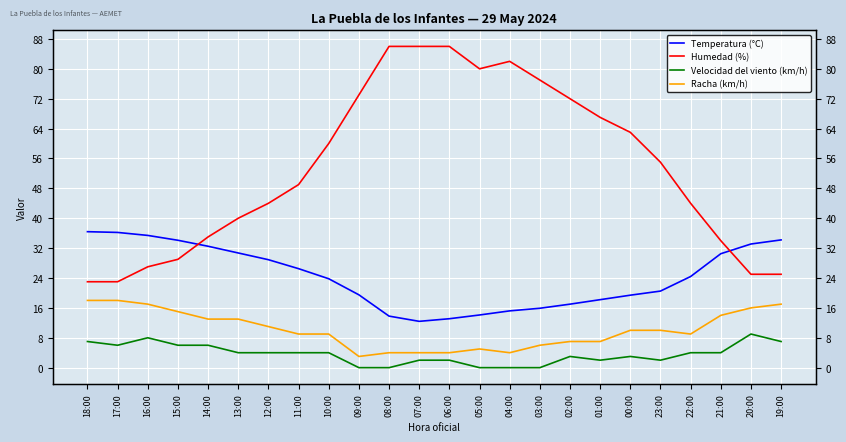

The value of Temperatura (°C) at 14:00 is 32.5. True or false?

True